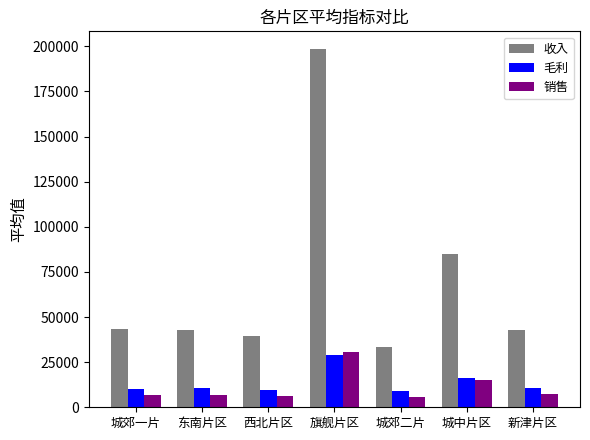

What is the difference between the highest and lowest values at 东南片区?

35960.8